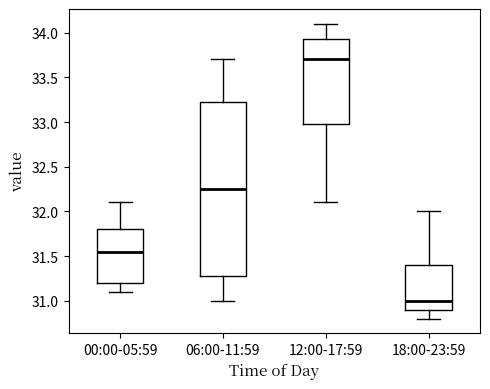

Reading left to right, read every box against the y-axis: the position of its median line, the range the box covers, and the ends of its whiskers. The values are not printed on the chart, so give them approximately, as read against the axis.

00:00-05:59: median 31.55, box 31.20 to 31.80, whiskers 31.10 to 32.10
06:00-11:59: median 32.25, box 31.30 to 33.25, whiskers 31.00 to 33.70
12:00-17:59: median 33.70, box 33.00 to 33.95, whiskers 32.10 to 34.10
18:00-23:59: median 31.00, box 30.90 to 31.40, whiskers 30.80 to 32.00